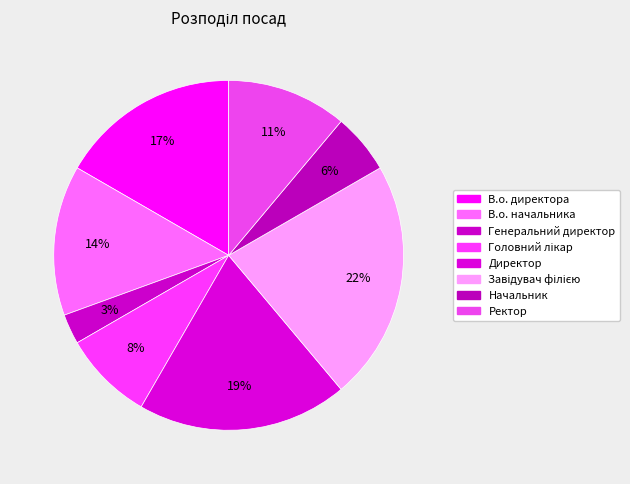

What portion of the pie excludes Директор?

80.6%